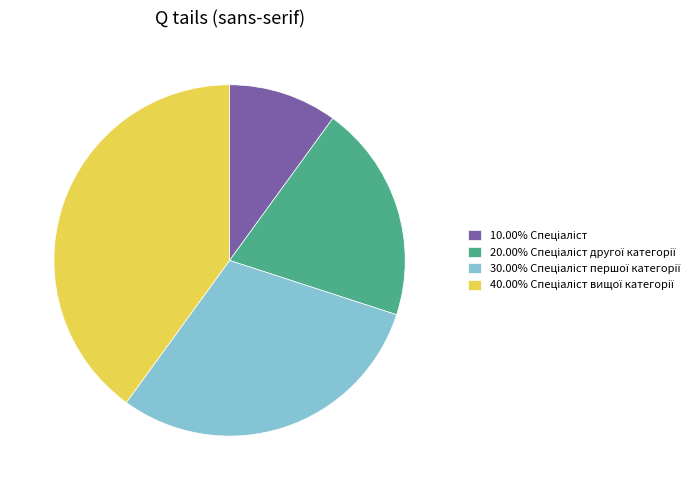

Does any single category account for the majority?

No